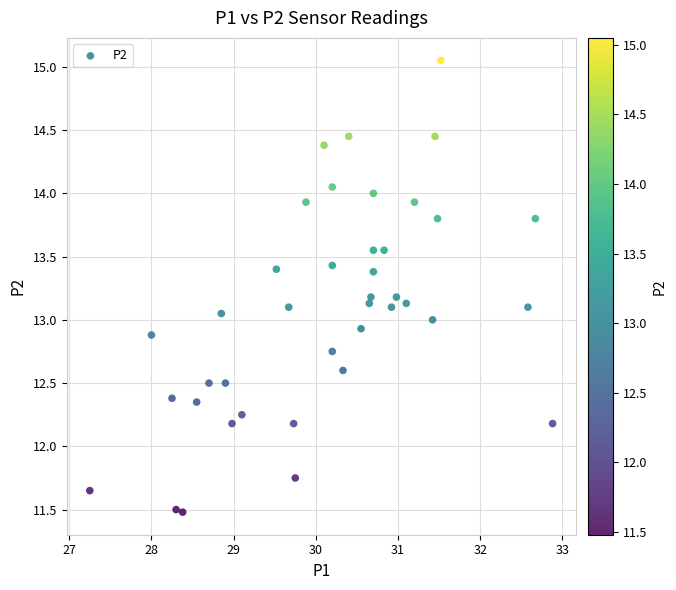

What is the range of Y values (max minus min)?

3.6